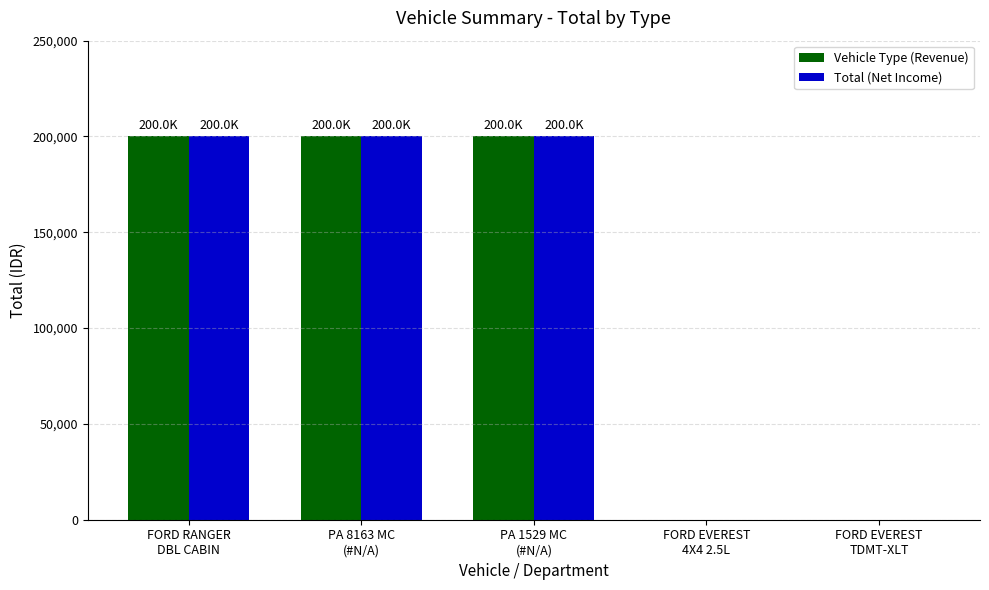

What is the sum of all Total (Net Income) values?

600000